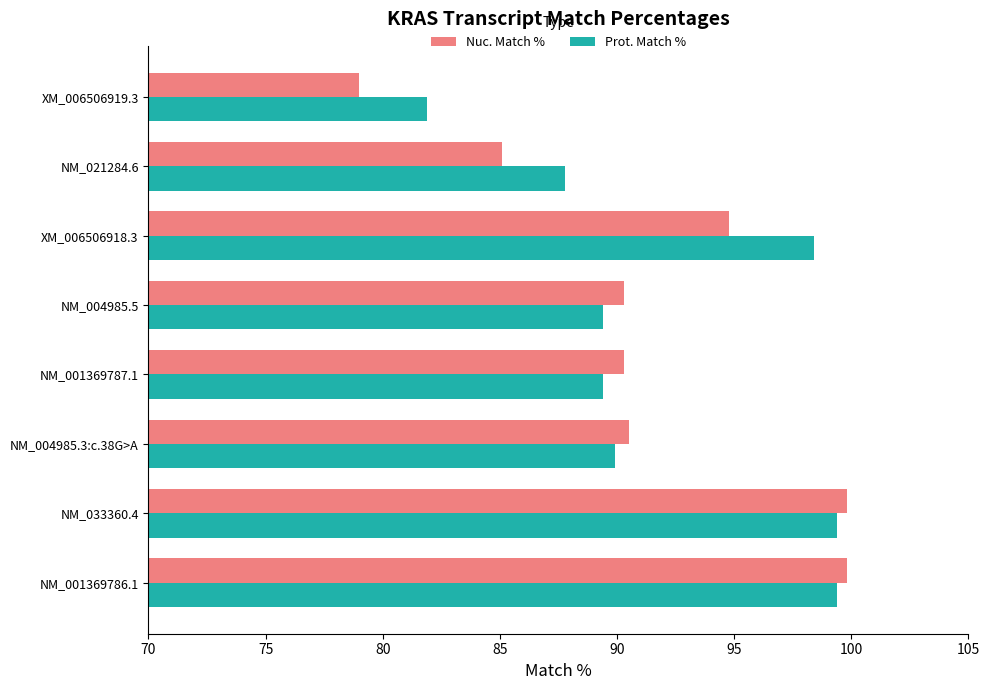

What is the total value across all series at XM_006506918.3?

193.2